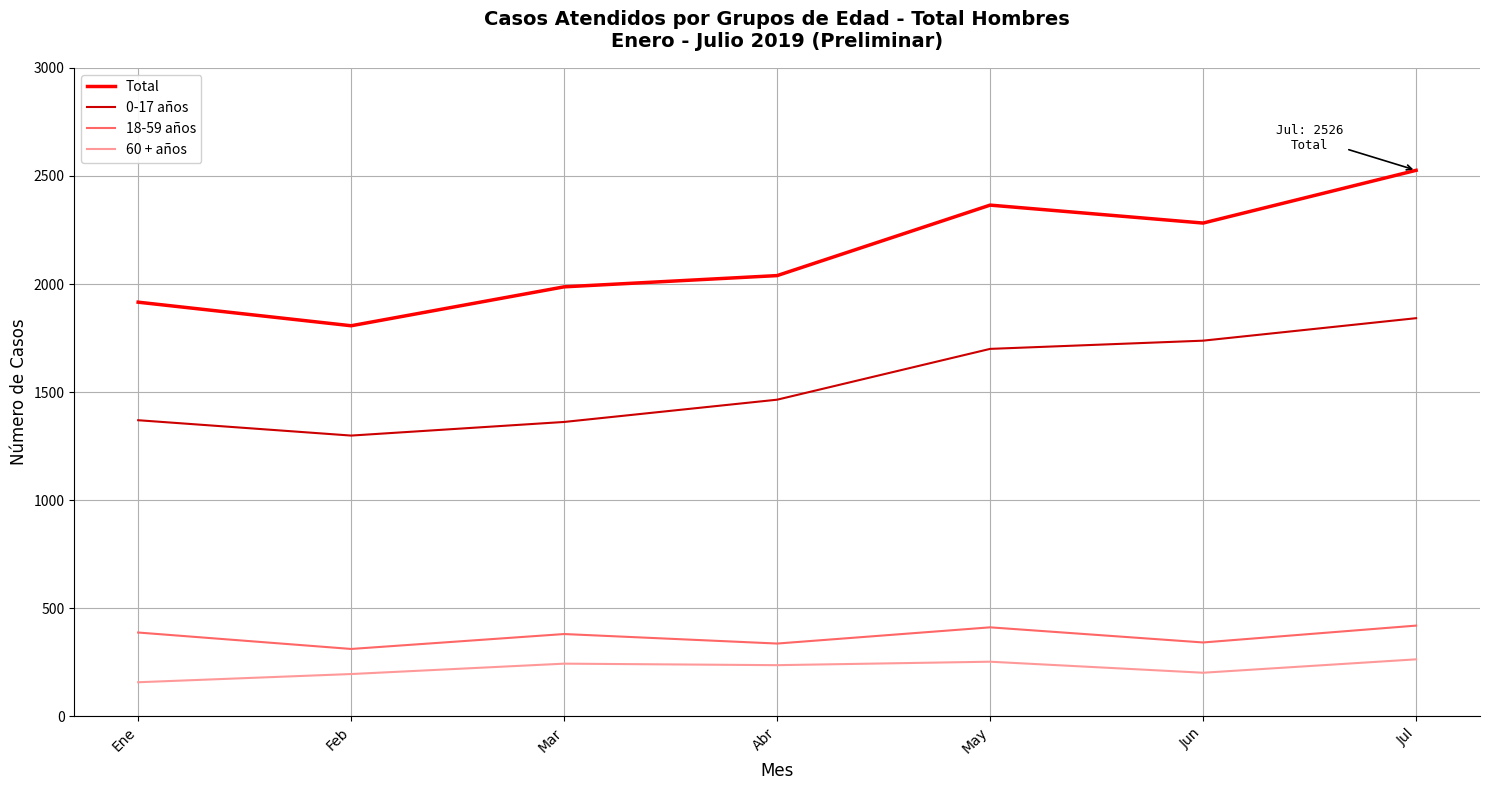

Read the Total value at May, to the nearest 50.

2350